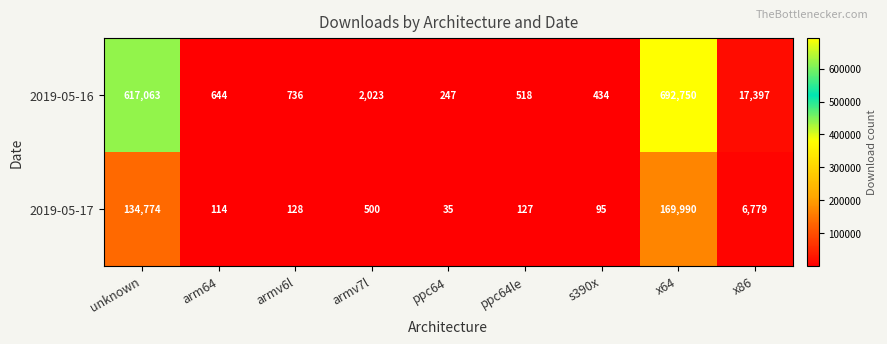

Reading left to right, transcribe all the data shown in this chart.

2019-05-16: unknown=617063	arm64=644	armv6l=736	armv7l=2023	ppc64=247	ppc64le=518	s390x=434	x64=692750	x86=17397
2019-05-17: unknown=134774	arm64=114	armv6l=128	armv7l=500	ppc64=35	ppc64le=127	s390x=95	x64=169990	x86=6779